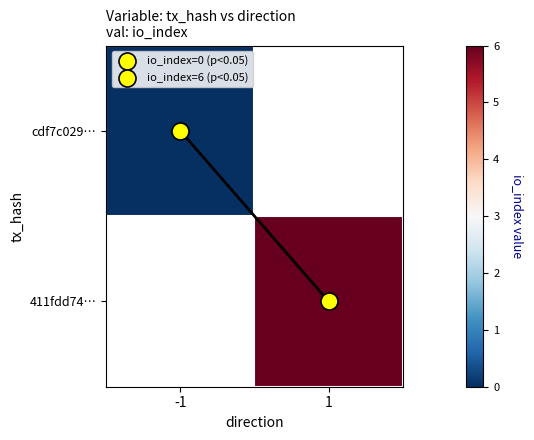

Which category has the highest value across all series?

1